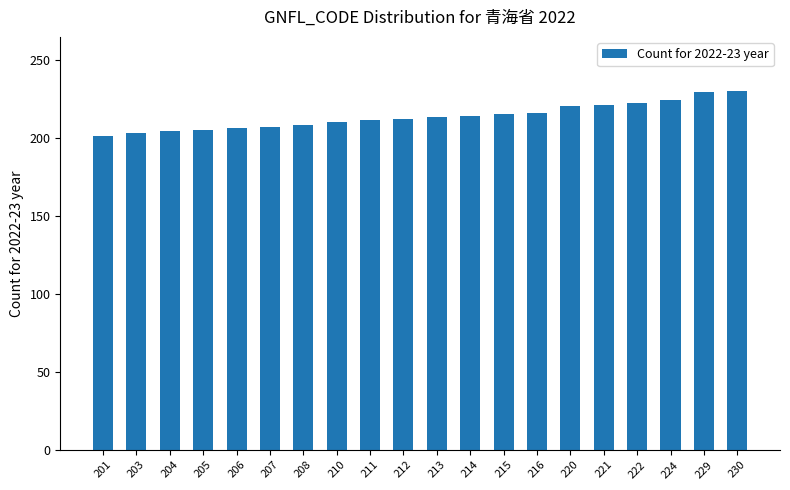

What is the difference between the second highest and minimum values?

28